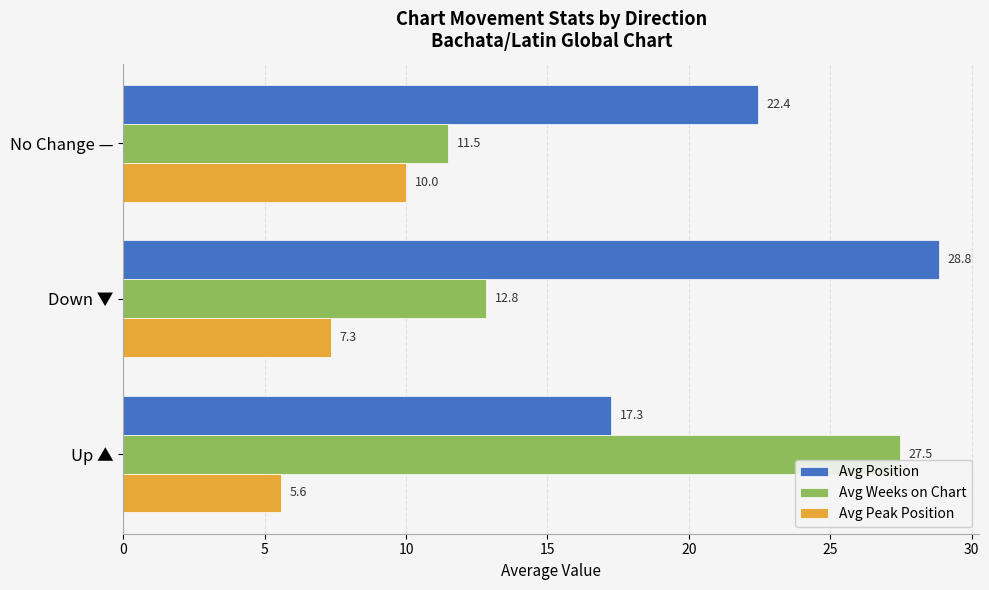

Rank the series by their average value, from lowest to highest.

Avg Peak Position, Avg Weeks on Chart, Avg Position